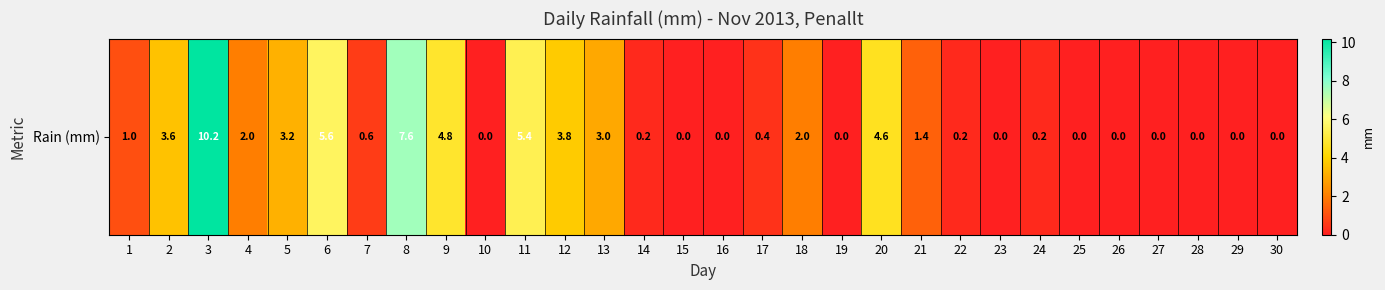

Which has a higher value, 9 or 8?

8